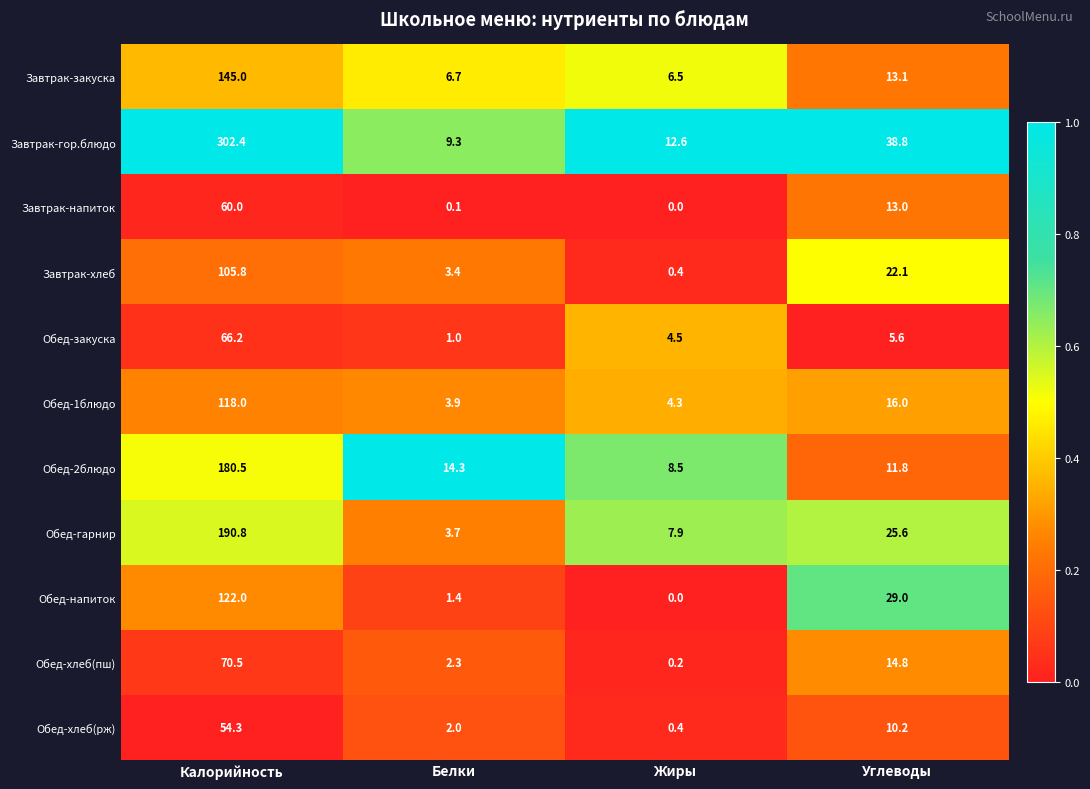

At which label does Обед-гарнир first exceed 25?

Калорийность